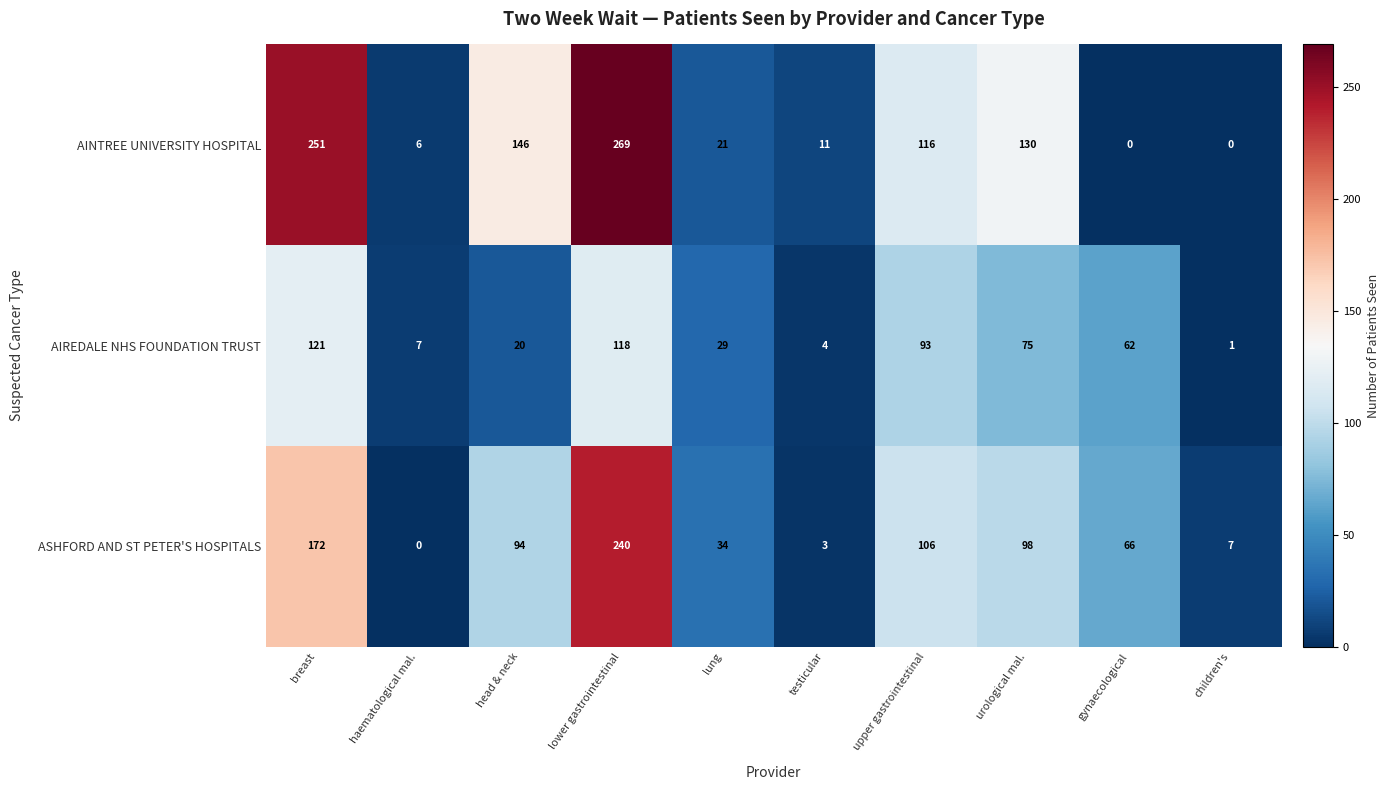

What is the sum of the AIREDALE NHS FOUNDATION TRUST values at breast and testicular?

125